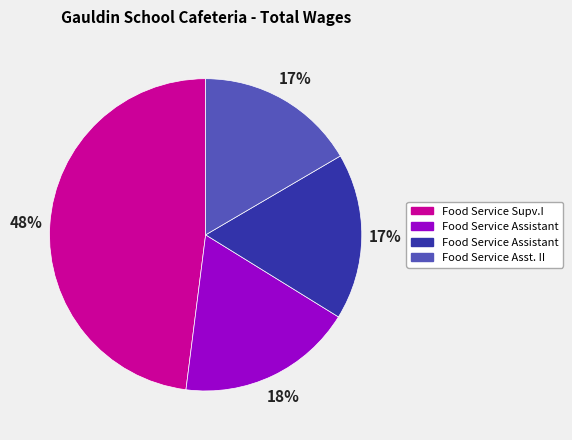

Is there a majority slice in this chart?

No